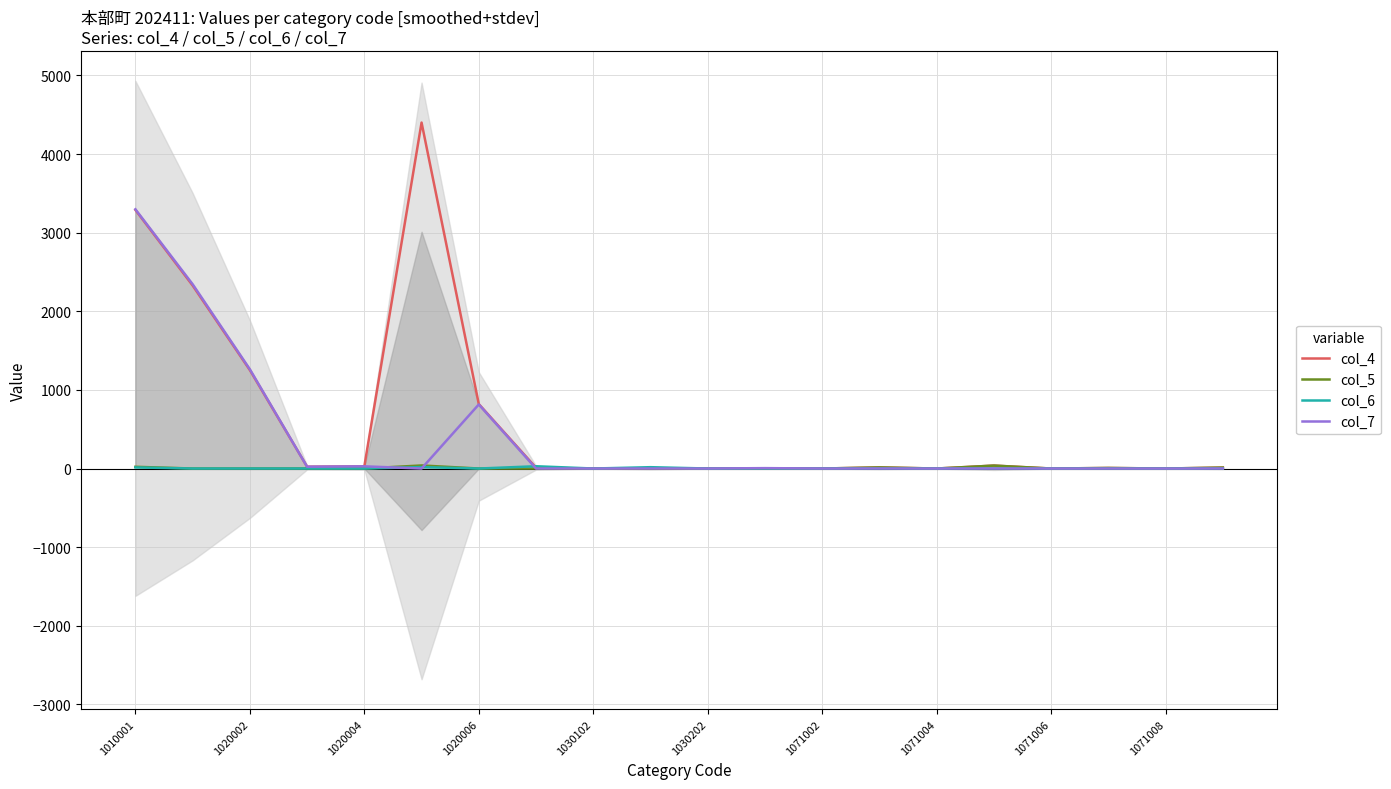

Is it true that col_6 equals 0 at 1030102?

True